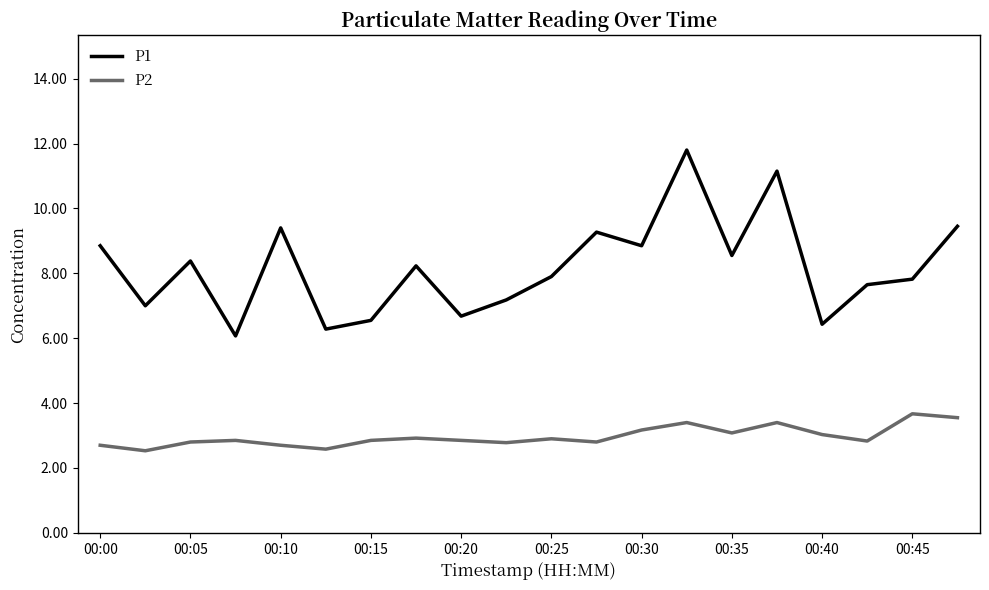

True or false: P1 and P2 intersect in this chart.

False